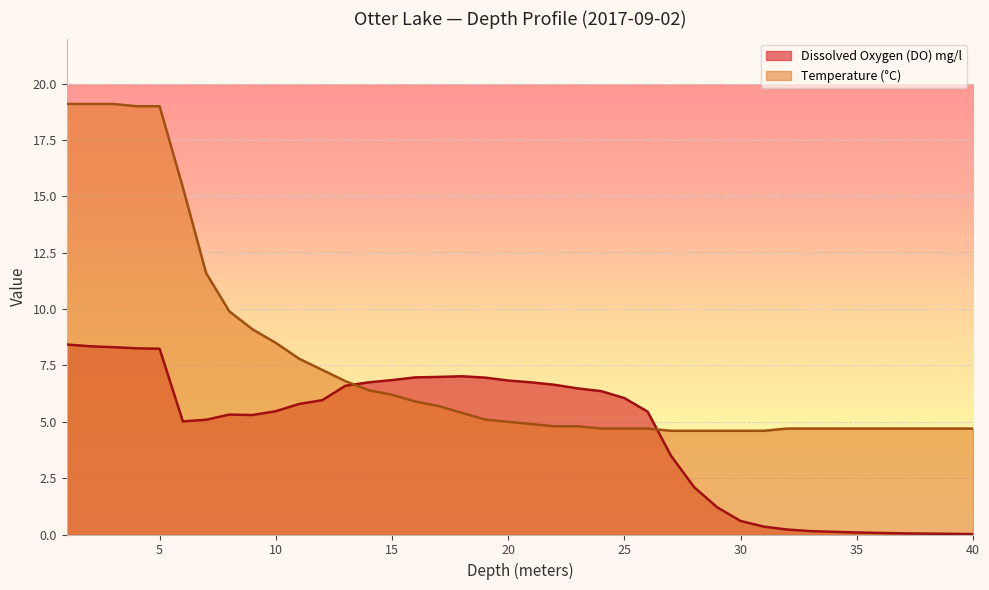

Which has a higher value, 3 or 33?

3